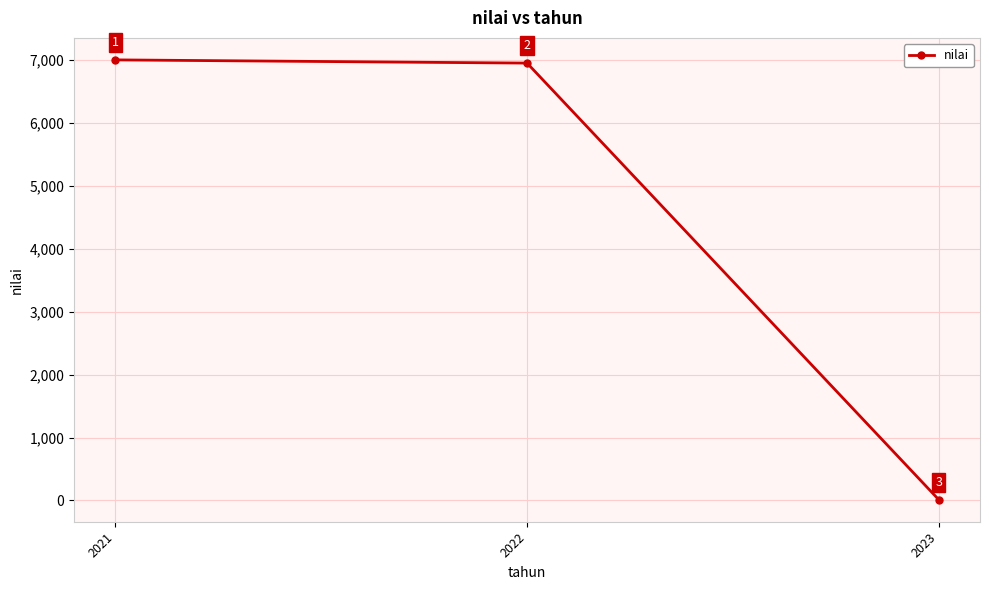

What is the difference between the maximum and second lowest values?

51.0